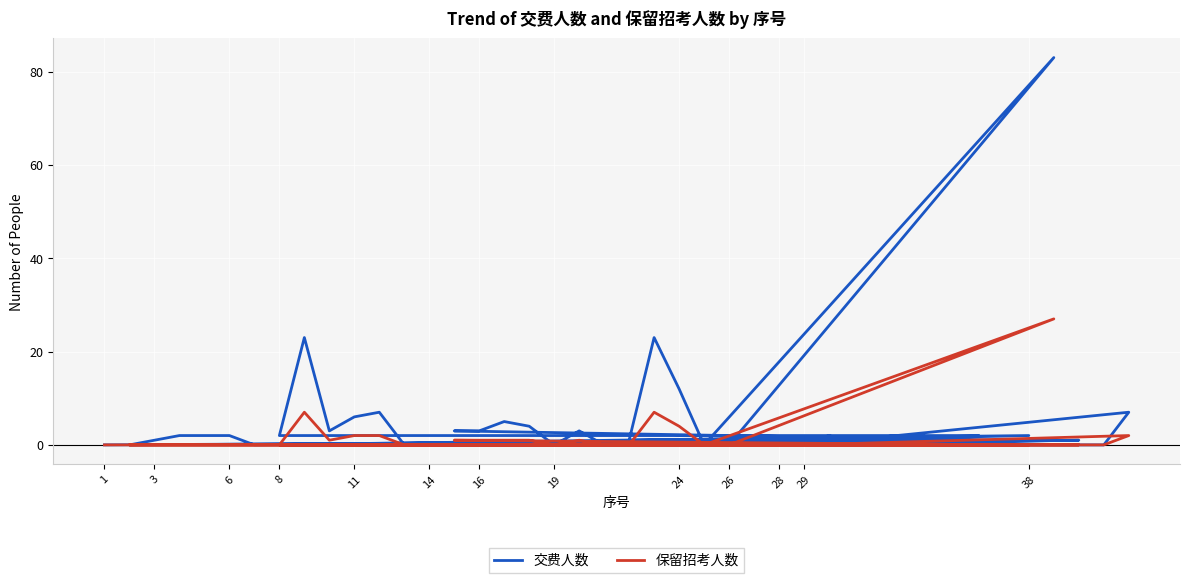

How many positive values does the 交费人数 series have?

25